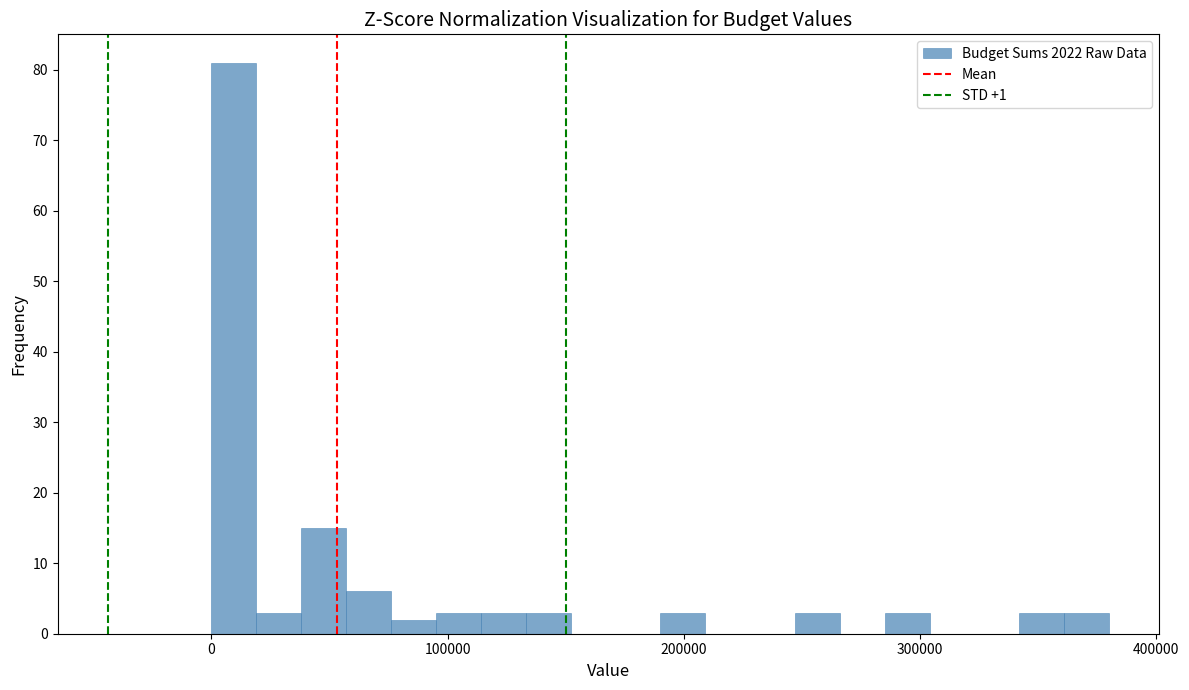

Read against the x-axis, roughly where is the centre of the tallest bar?

10000